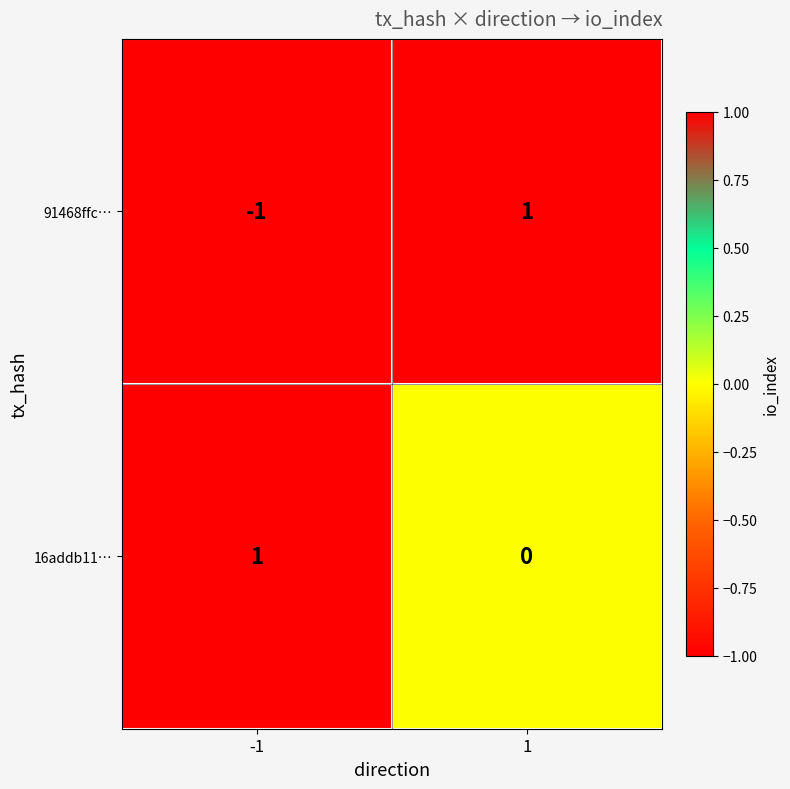

Which series has the largest range (max minus min)?

91468ffc…